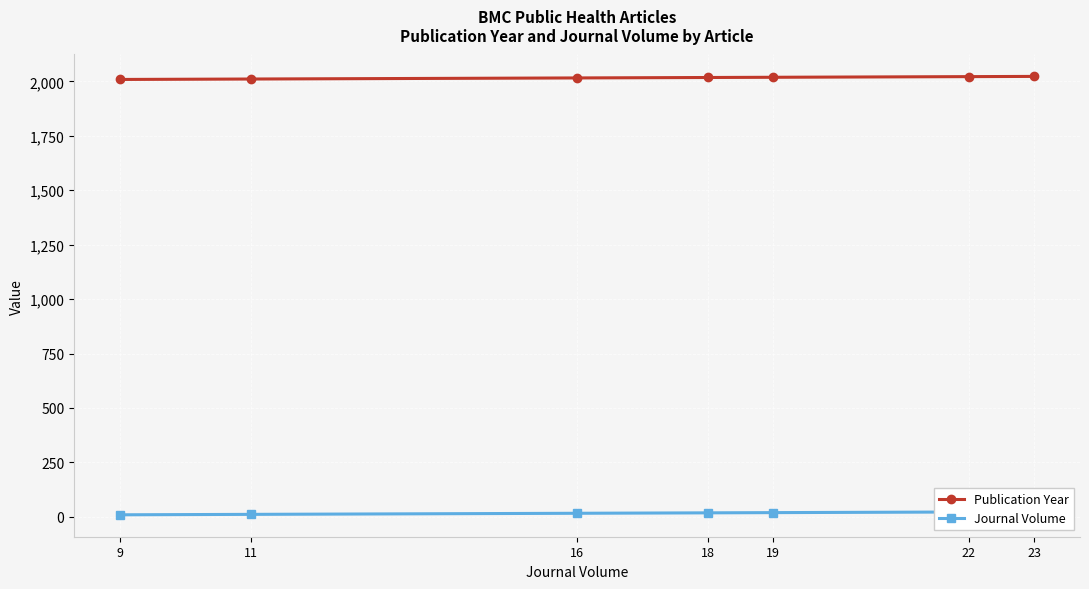

Which has a higher value, 23 or 11?

23